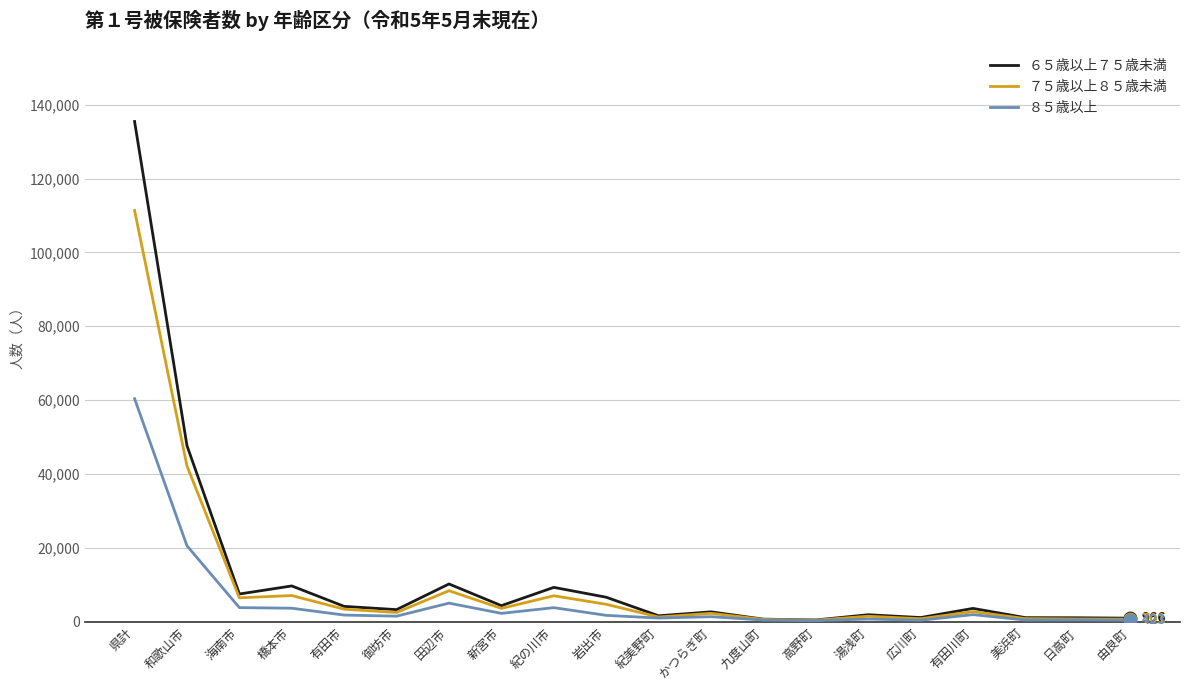

At how many categories does at least one series exceed 16193?

2